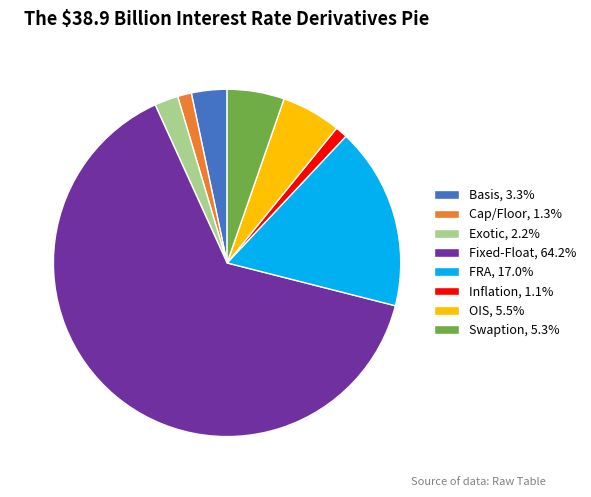

Combined, do FRA, 17.0% and Basis, 3.3% account for over 50%?

No